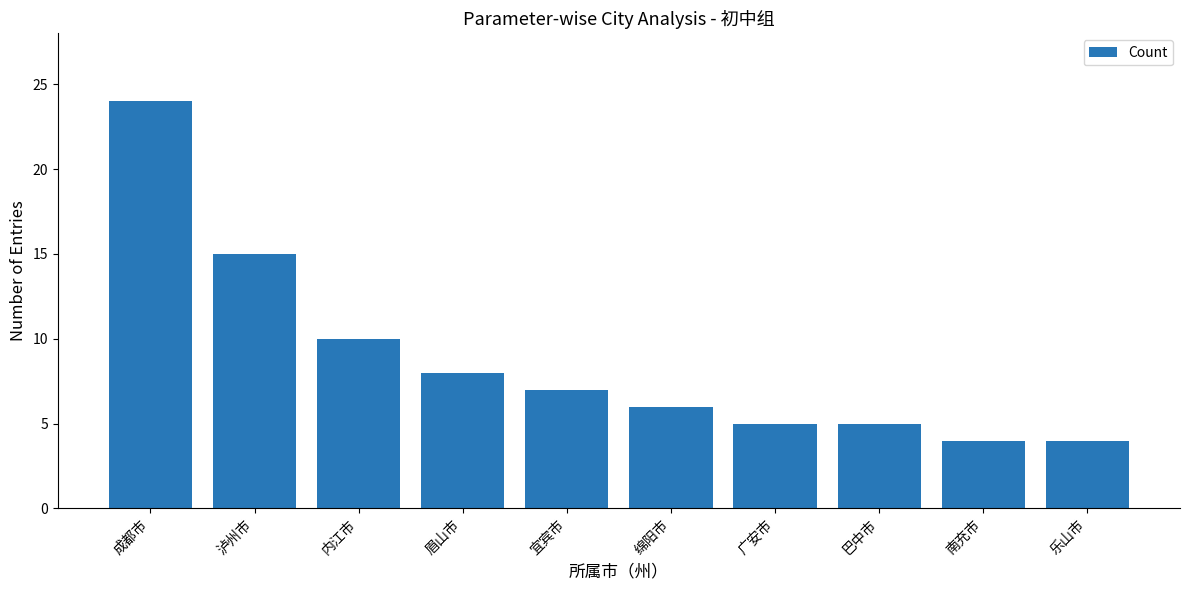

What is the minimum value shown in the chart?

4